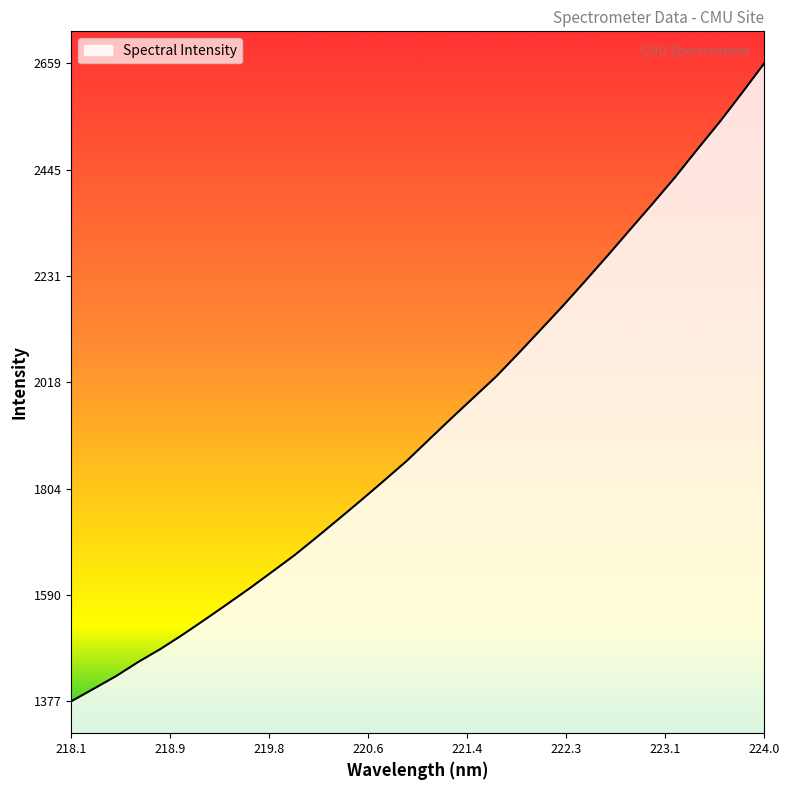

What is the difference between the maximum and minimum values?

1282.0